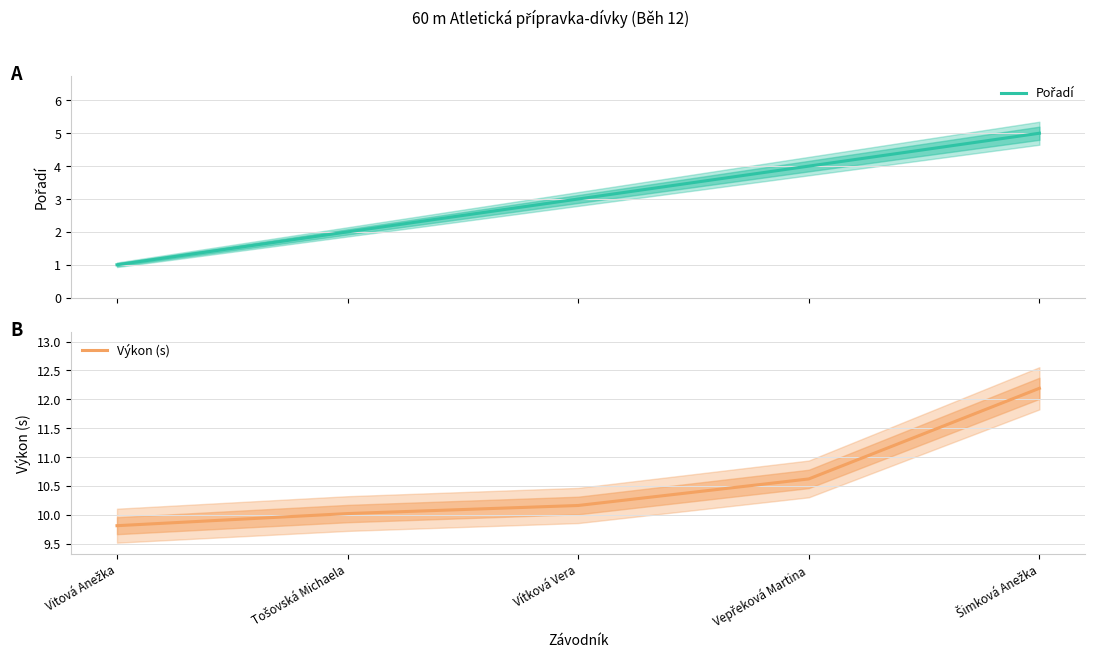

True or false: Výkon (s) has more than 2 interior local peaks.

False